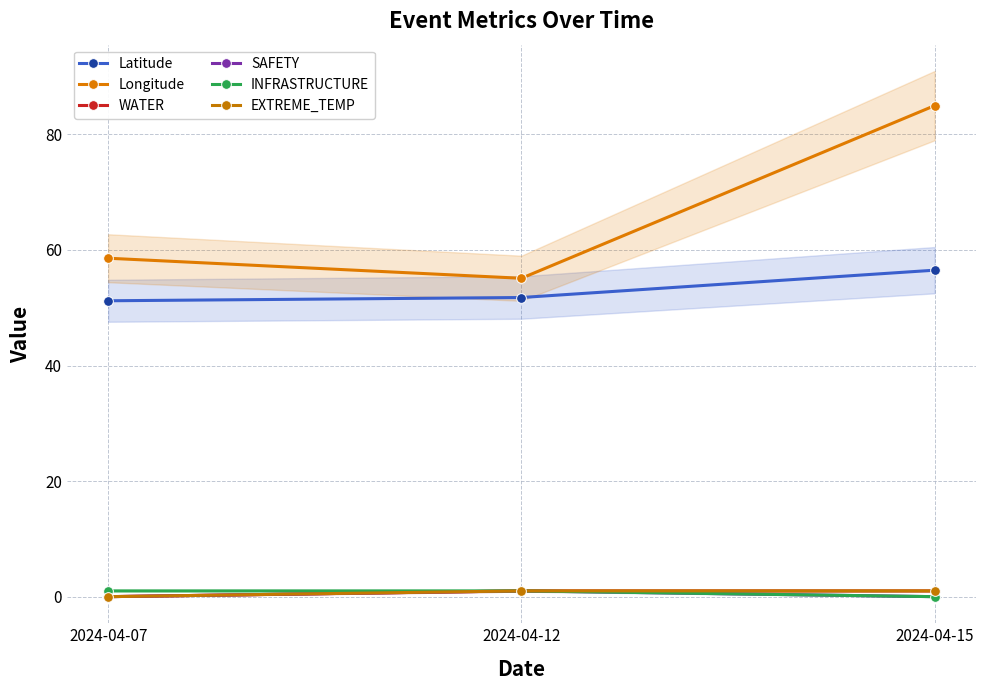

Does the chart display data point markers on the line(s)?

Yes